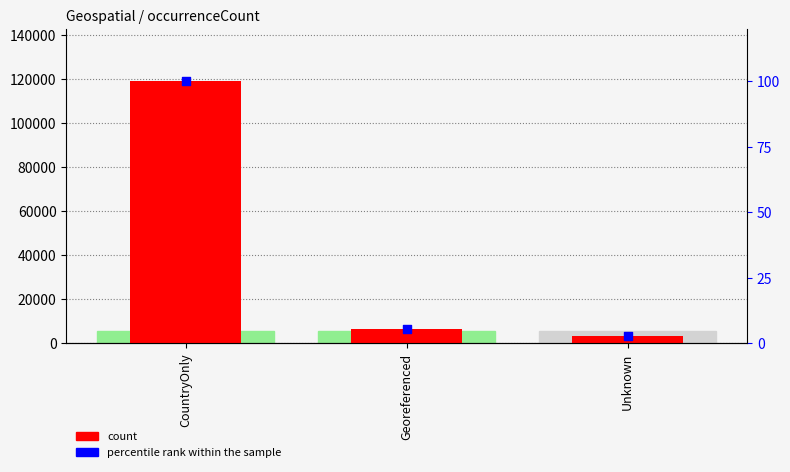

What are all the series names shown in the legend?

count, percentile rank within the sample